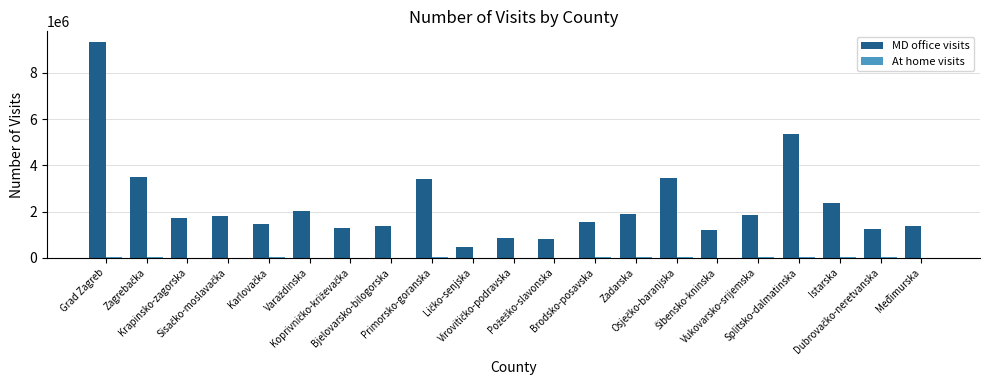

What is the greatest value displayed?

9336808